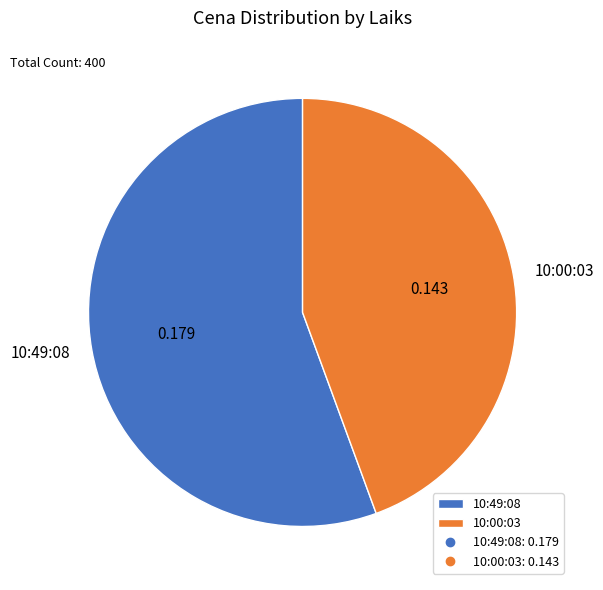

Is the sum of 10:49:08 and 10:00:03 greater than half?

Yes